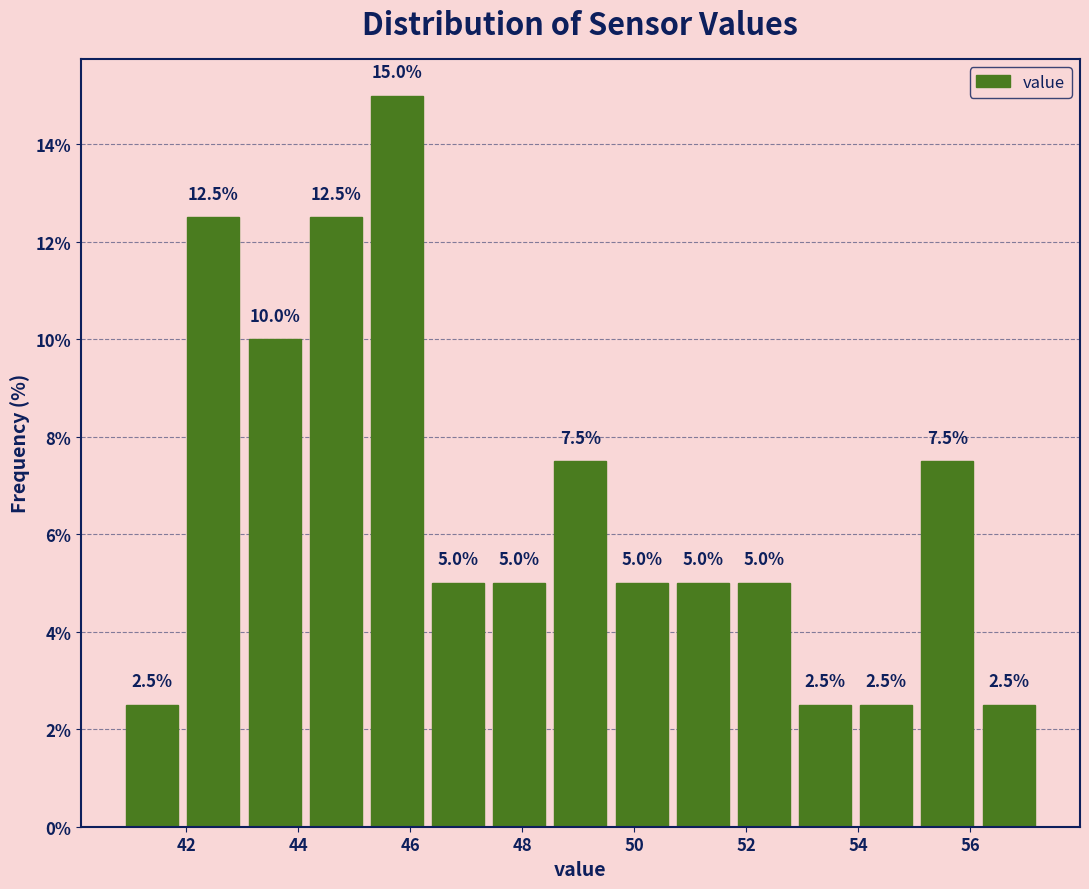

Reading left to right, transcribe this chart: for each bar, give the range it covers on the x-axis and its height. The bar edges are not printed on the chart, so give them approximately, as read against the axis.

40.8 to 42.0: 2.5
42.0 to 43.0: 12.5
43.0 to 44.2: 10.0
44.2 to 45.2: 12.5
45.2 to 46.4: 15.0
46.4 to 47.4: 5.0
47.4 to 48.4: 5.0
48.4 to 49.6: 7.5
49.6 to 50.6: 5.0
50.6 to 51.8: 5.0
51.8 to 52.8: 5.0
52.8 to 54.0: 2.5
54.0 to 55.0: 2.5
55.0 to 56.2: 7.5
56.2 to 57.2: 2.5